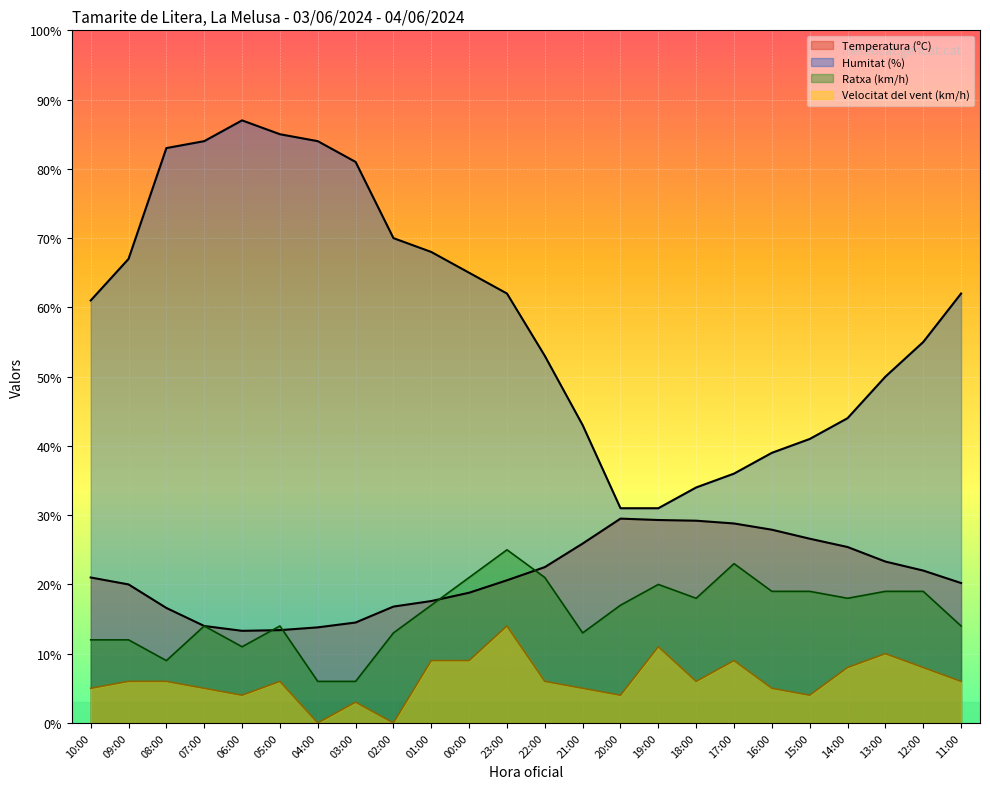

What position from the right is 10:00?

24